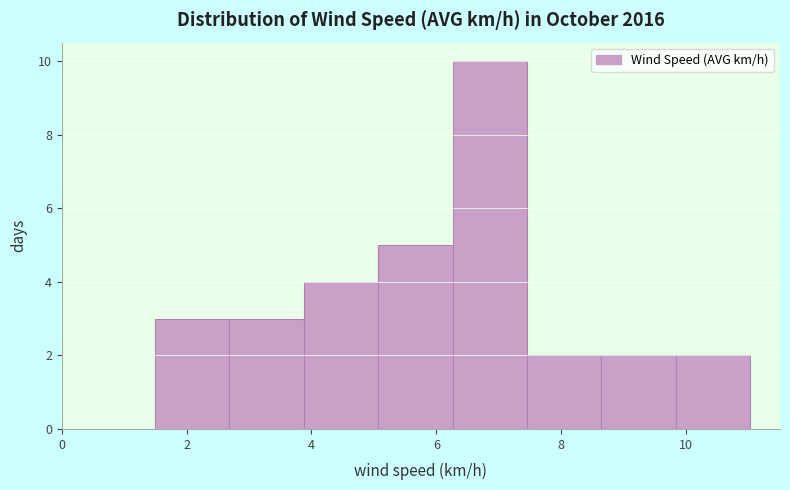

How tall is the bar that spans 1.4 to 2.6 on the x-axis? Neither the bar edges nor the heights are printed on the chart, so give them approximately, as read against the axes.

3